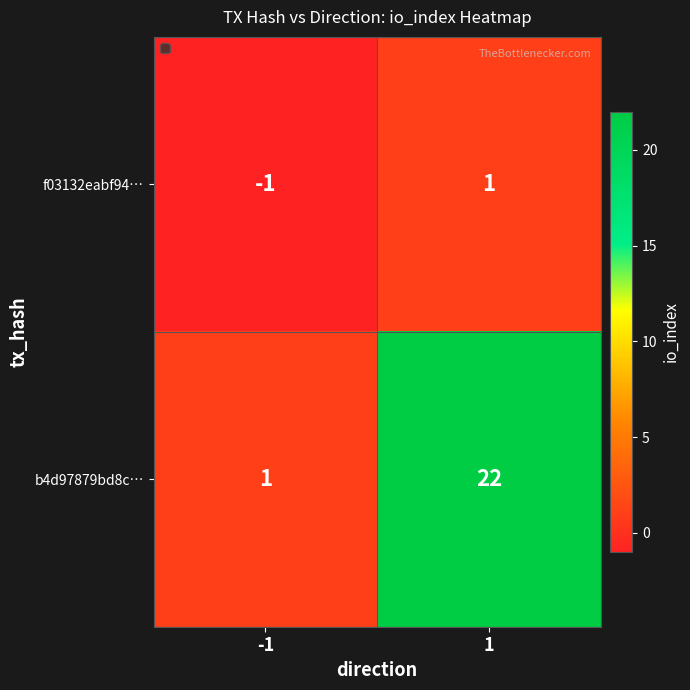

Between -1 and 1, which series saw the biggest shift?

b4d97879bd8c…